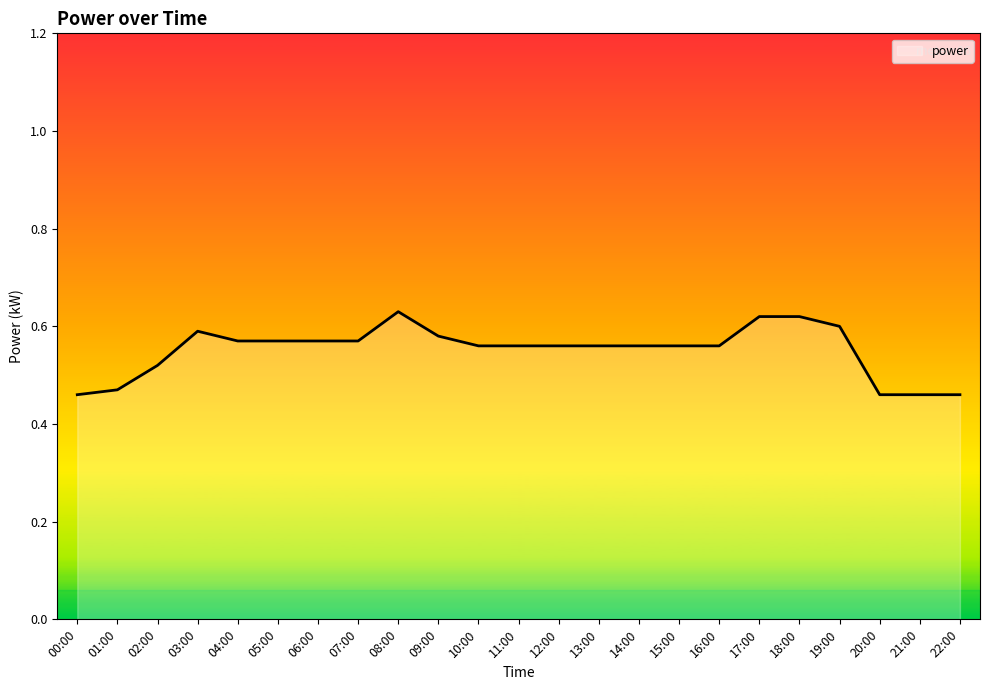

True or false: the data has more than 1 interior local peaks.

True